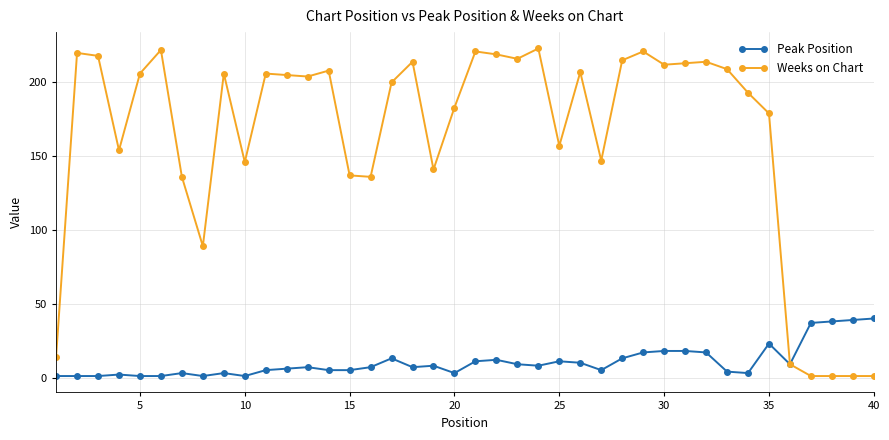

Which series has the widest spread of values?

Weeks on Chart